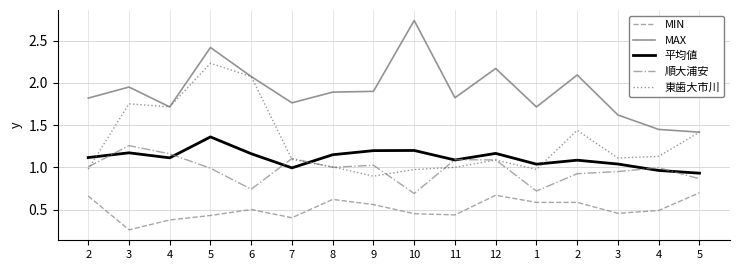

What is the label of the 12th point from the left?

1